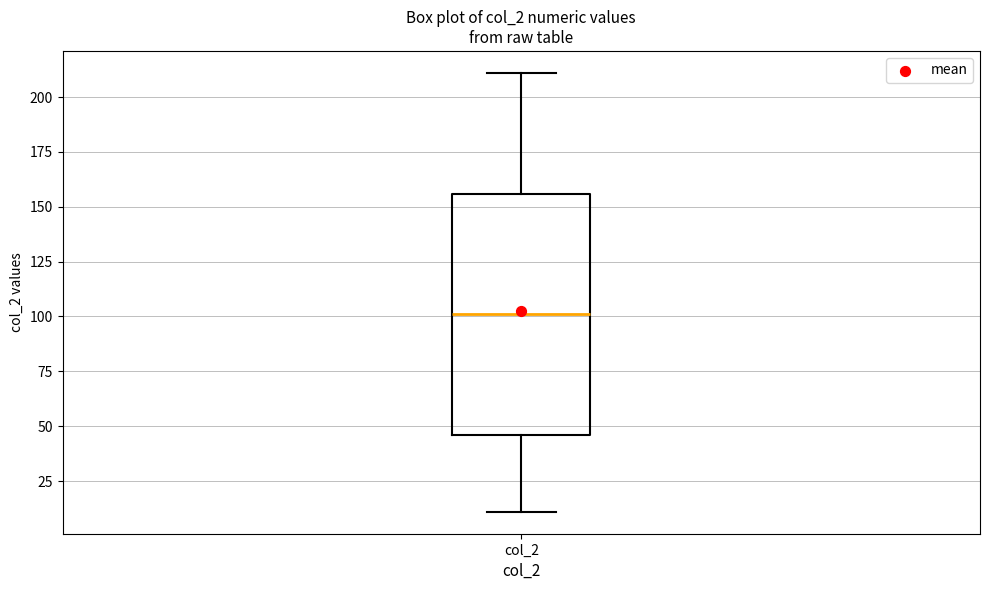

Transcribe this box plot: give where the median line is, the range the box spans, and where the two whiskers end, as read against the y-axis. The values are not printed on the chart, so give them approximately, as read against the axis.

median 100, box 45 to 155, whiskers 10 to 210